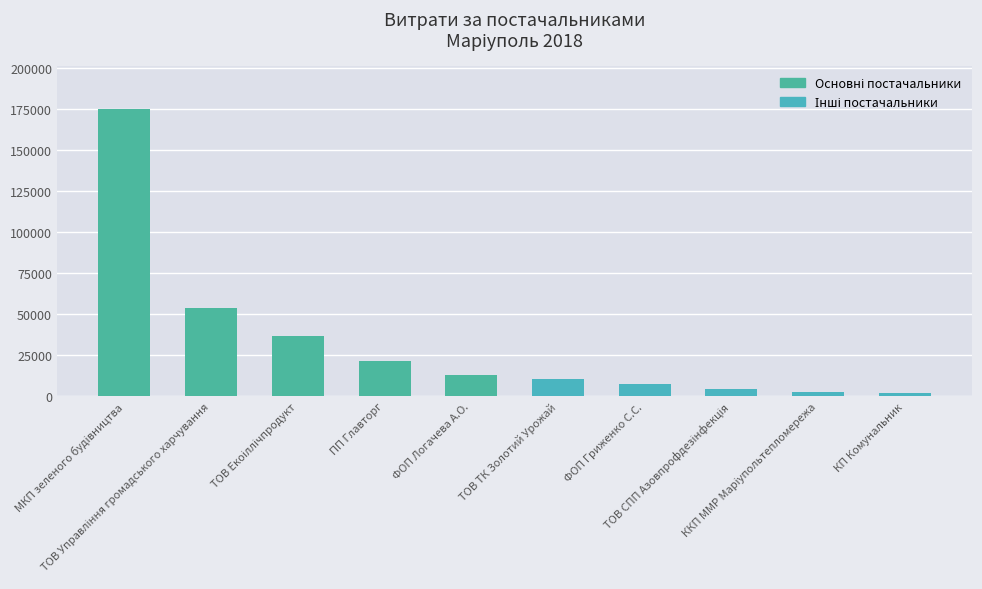

How many data points does each series have?

10